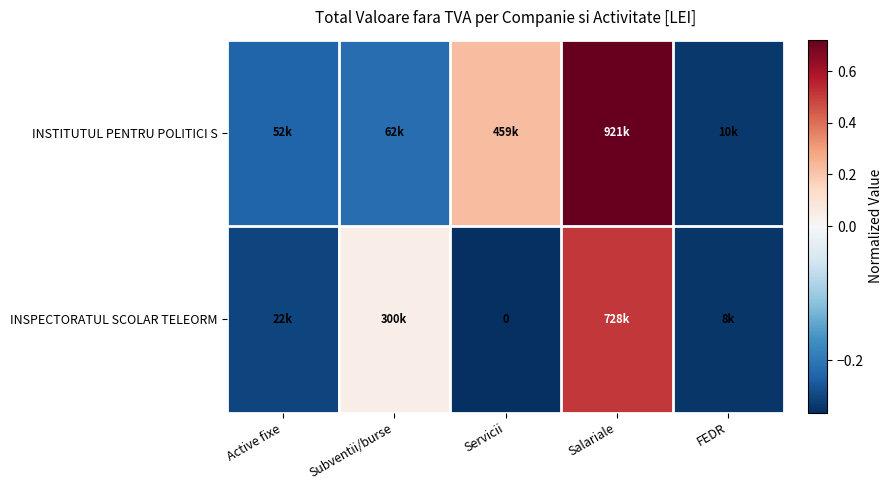

At Subventii/burse, list the series in order from largest to smallest.

INSPECTORATUL SCOLAR TELEORM, INSTITUTUL PENTRU POLITICI S